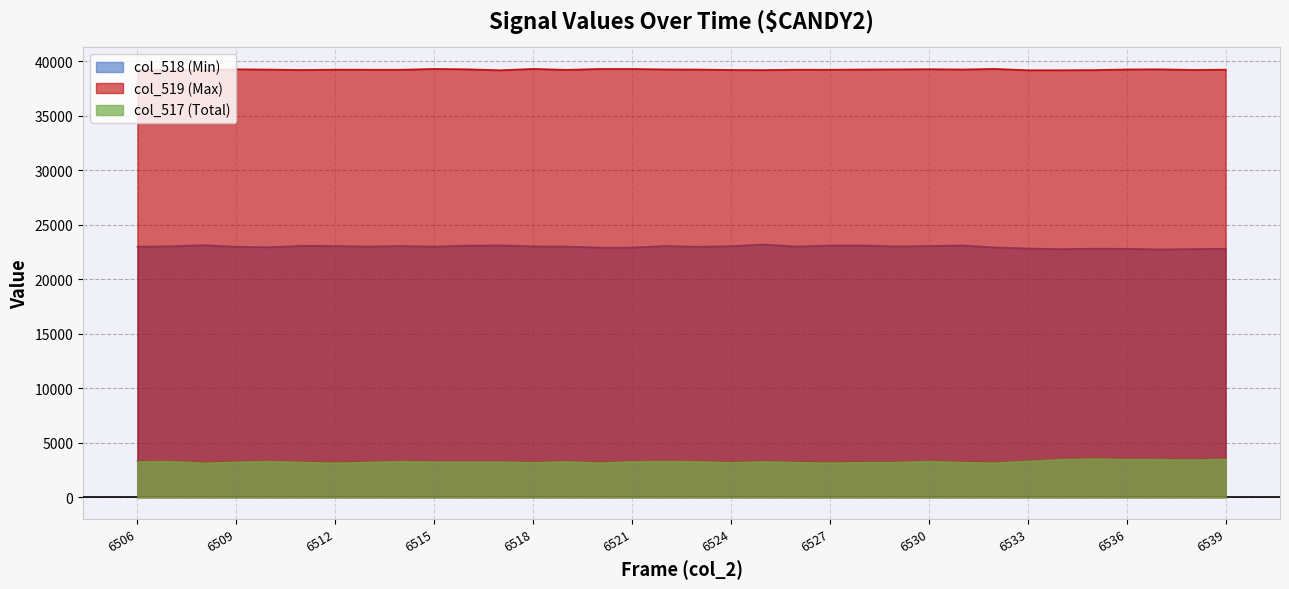

Rank the categories by col_518 value from lowest to highest.

6537, 6534, 6538, 6536, 6539, 6535, 6533, 6520, 6521, 6532, 6510, 6509, 6523, 6506, 6515, 6513, 6519, 6526, 6529, 6518, 6507, 6524, 6512, 6514, 6522, 6530, 6511, 6516, 6527, 6528, 6531, 6517, 6508, 6525